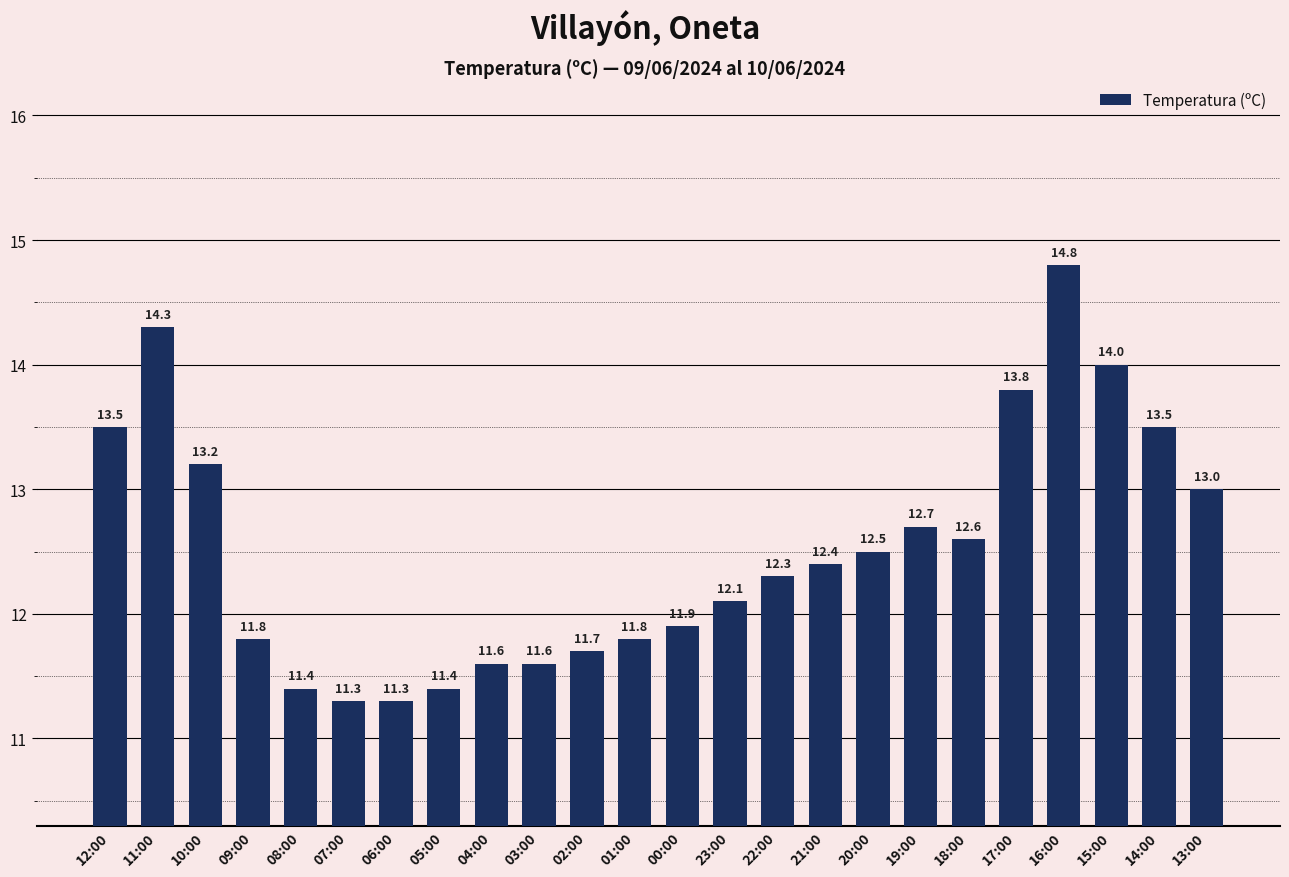

What position from the left is 09:00?

4